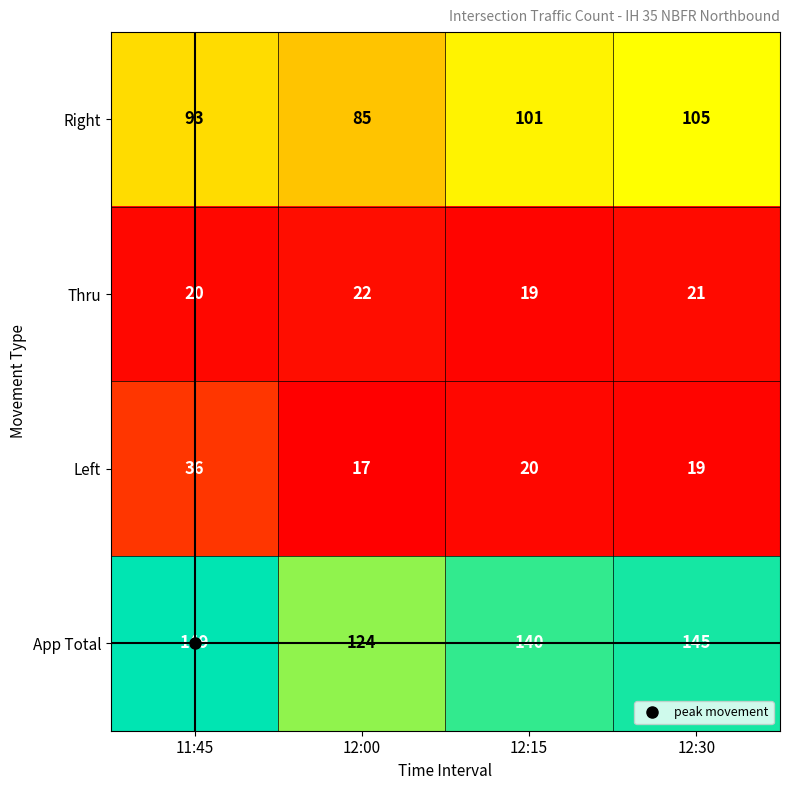

Which category has the highest value in the Thru series?

12:00